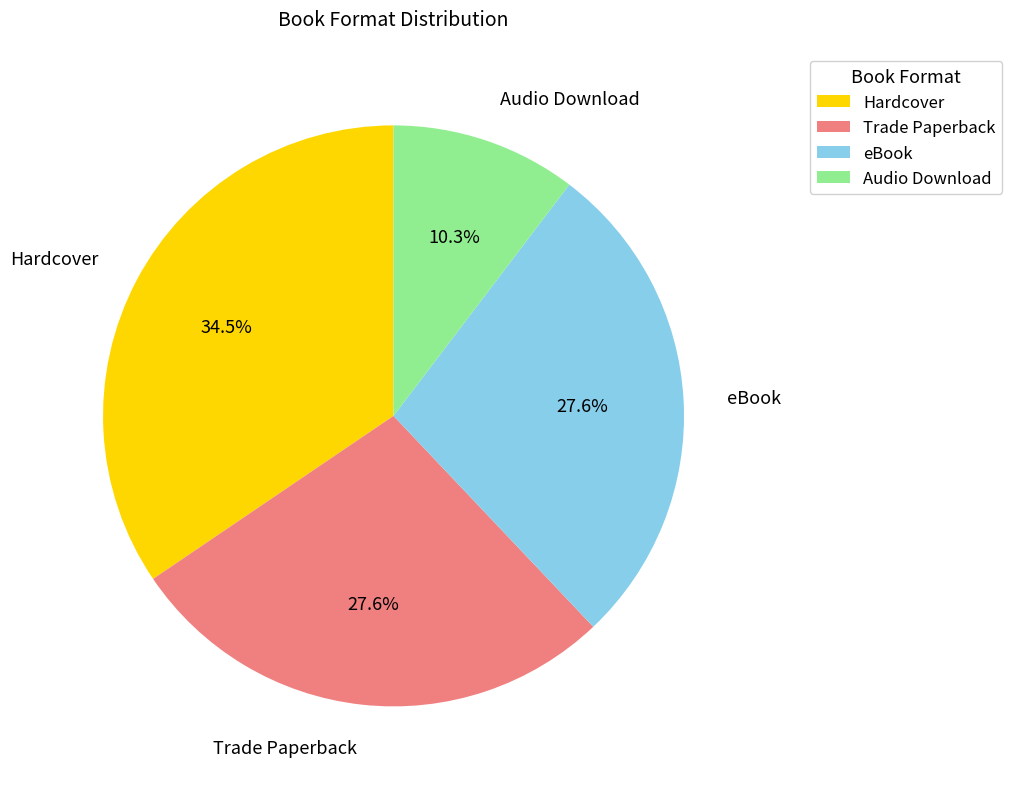

To the nearest percent, what is the average slice percentage?

25%